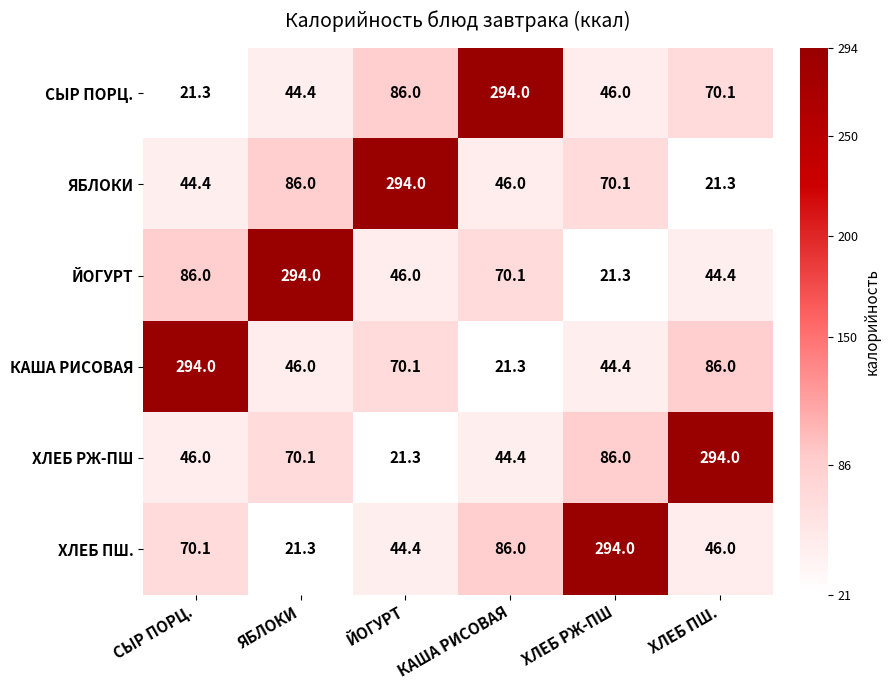

True or false: ЙОГУРТ has a value of 44.4 at ХЛЕБ ПШ..

True